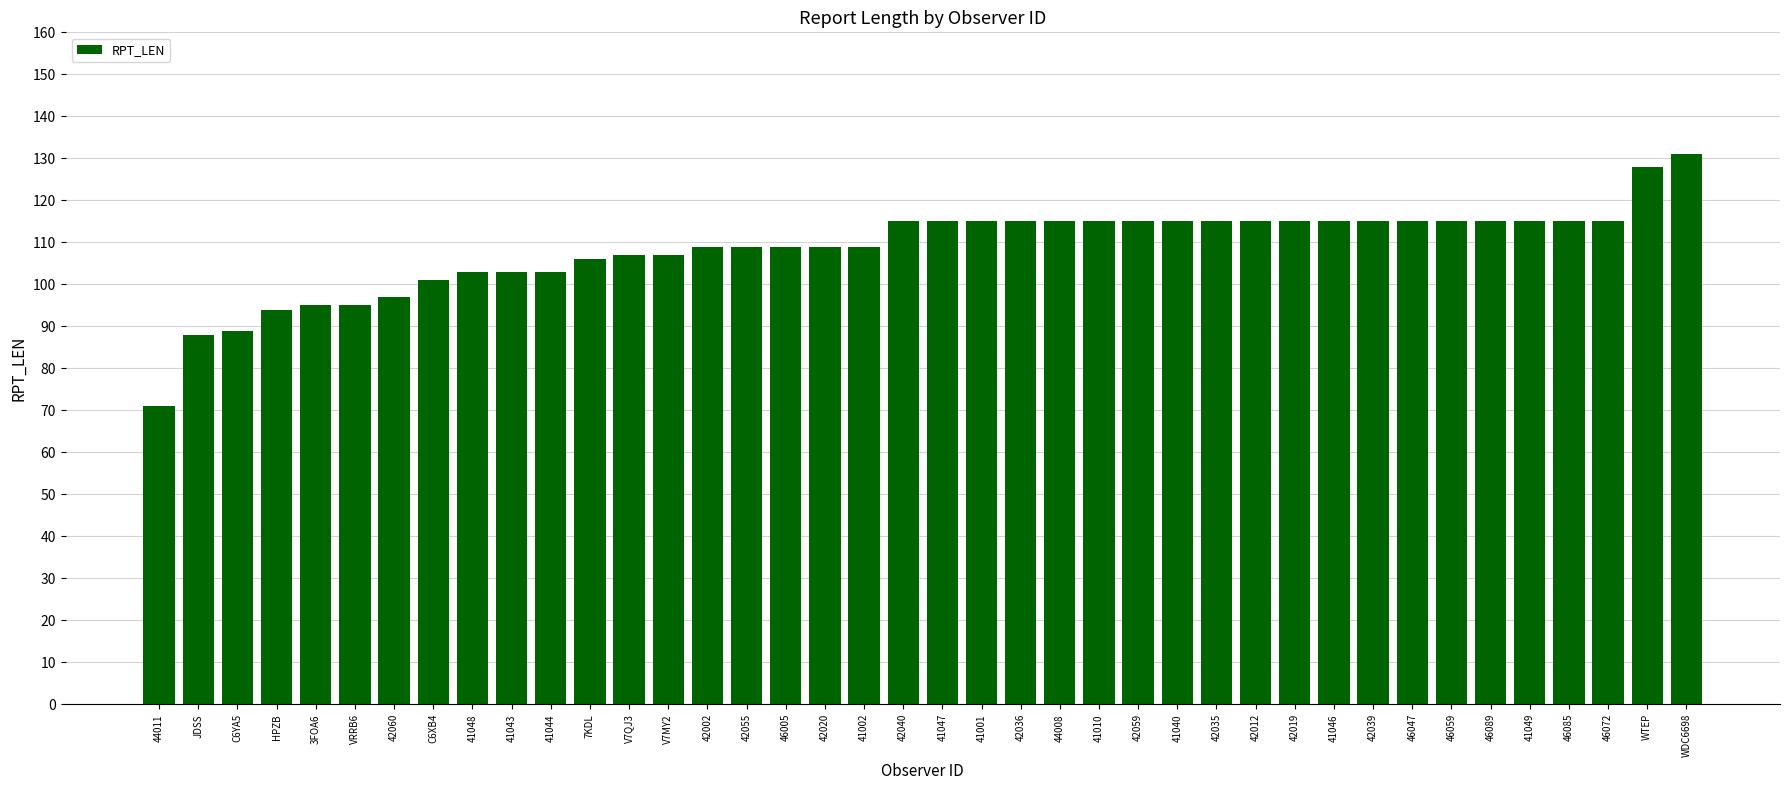

How many bars are there in total?

40